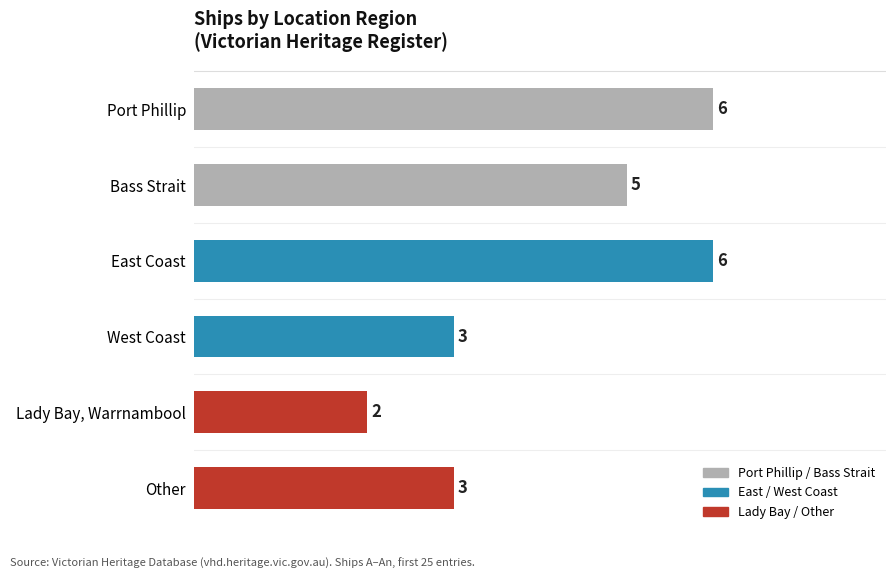

The chart shows a value of 10 at East Coast. True or false?

False